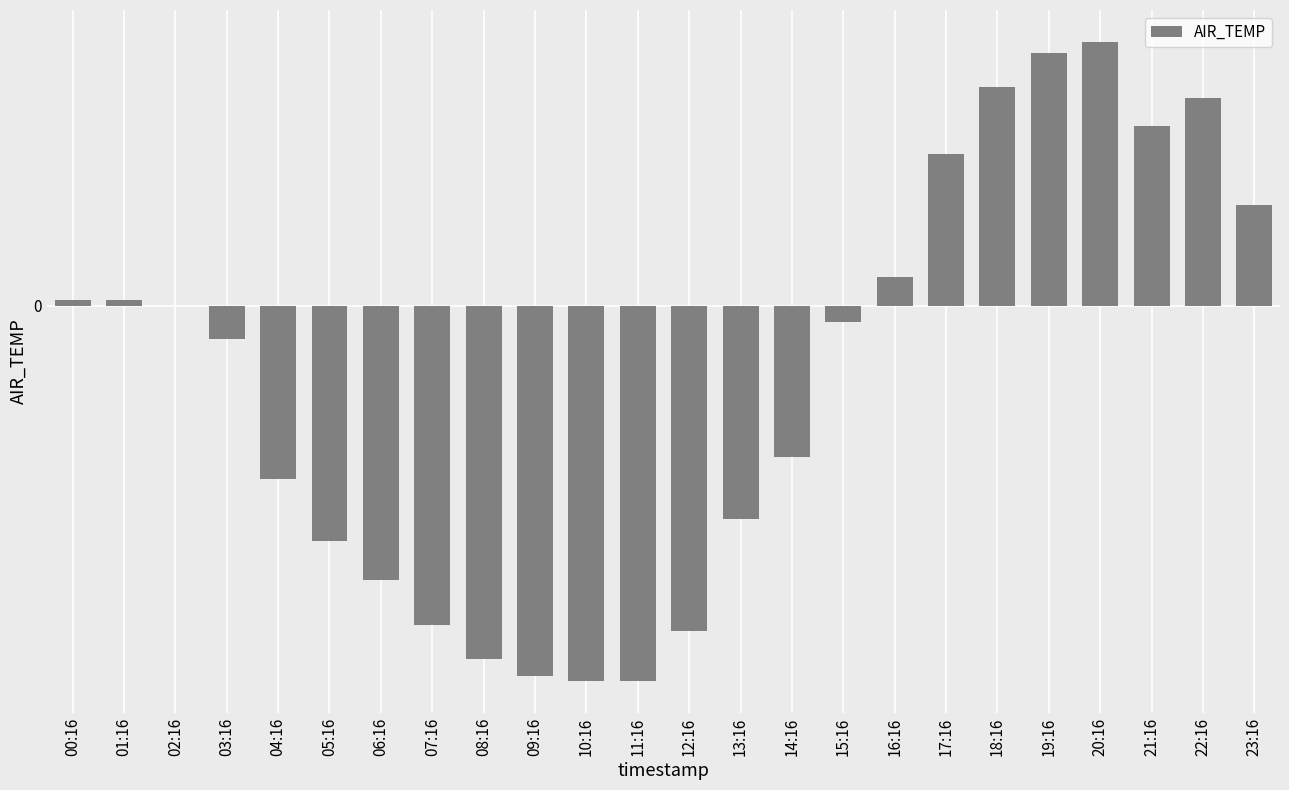

Rank the categories by value from highest to lowest.

20:16, 19:16, 18:16, 22:16, 21:16, 17:16, 23:16, 16:16, 00:16, 01:16, 02:16, 15:16, 03:16, 14:16, 04:16, 13:16, 05:16, 06:16, 07:16, 12:16, 08:16, 09:16, 10:16, 11:16